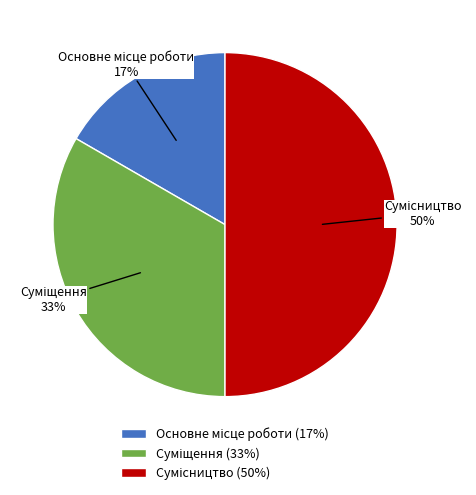

To the nearest percent, what is the difference between the largest and smallest slice percentages?

33%